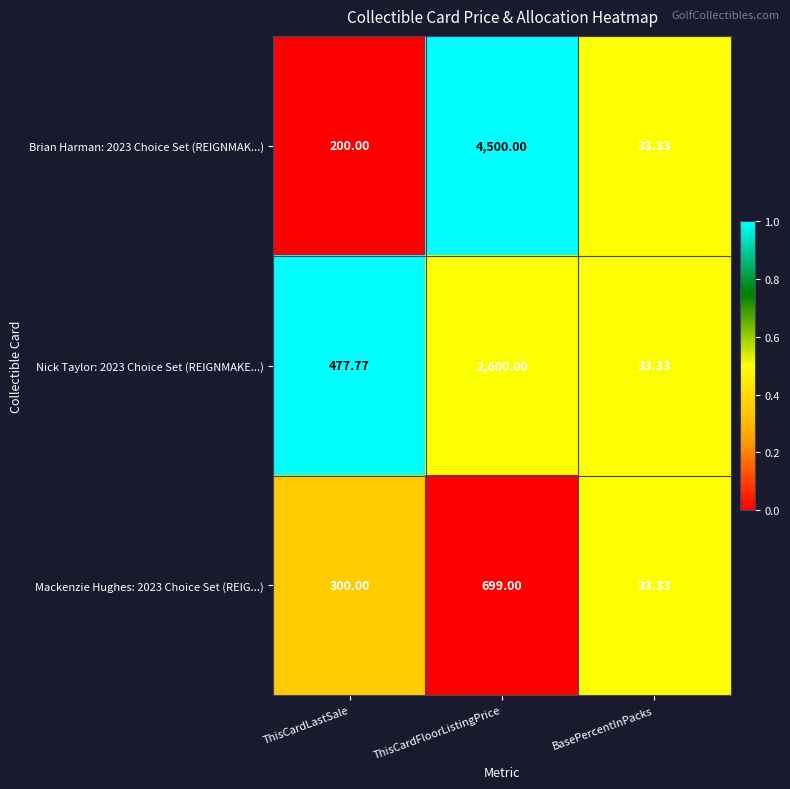

At which label is Brian Harman: 2023 Choice Set (REIGNMAK...) closest to 2266?

ThisCardLastSale